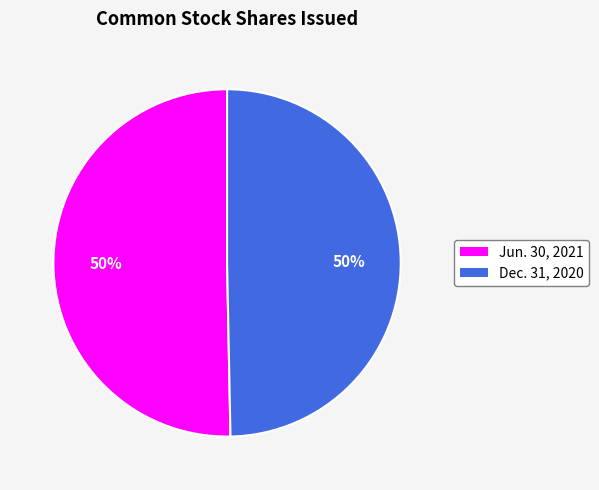

To the nearest percent, what portion does Jun. 30, 2021 represent?

50%